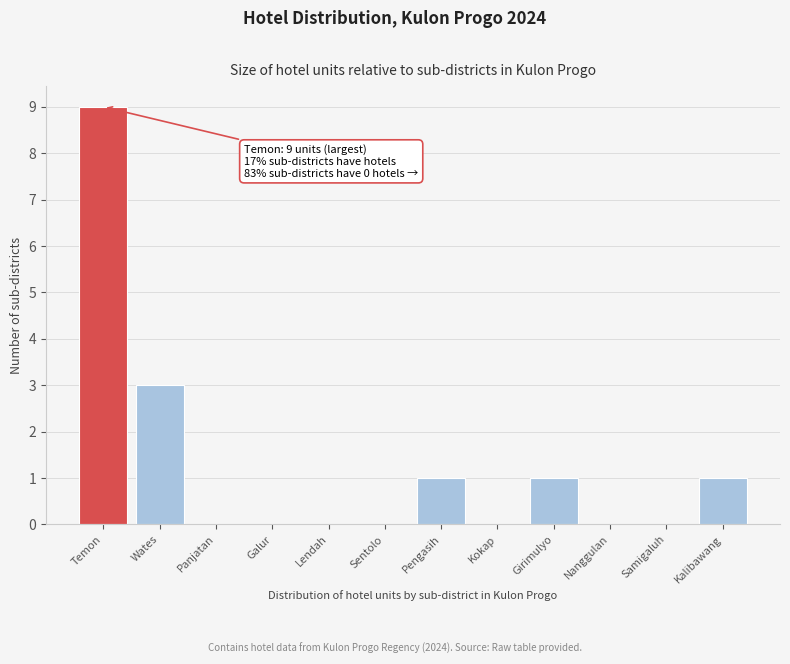

Reading right to left, transcribe all the data shown in this chart.

Kalibawang=1	Samigaluh=0	Nanggulan=0	Girimulyo=1	Kokap=0	Pengasih=1	Sentolo=0	Lendah=0	Galur=0	Panjatan=0	Wates=3	Temon=9